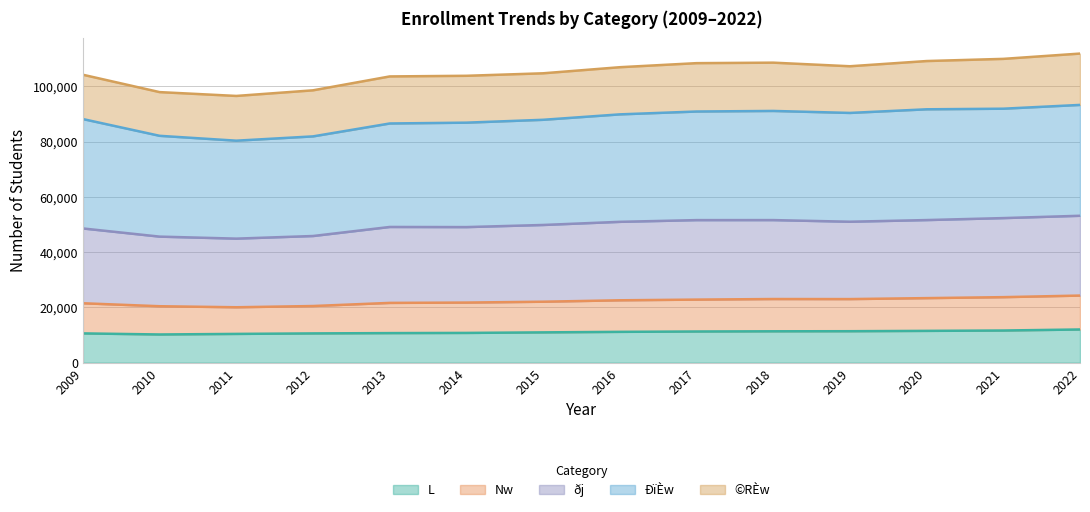

What is the lowest value of the L series?

10195